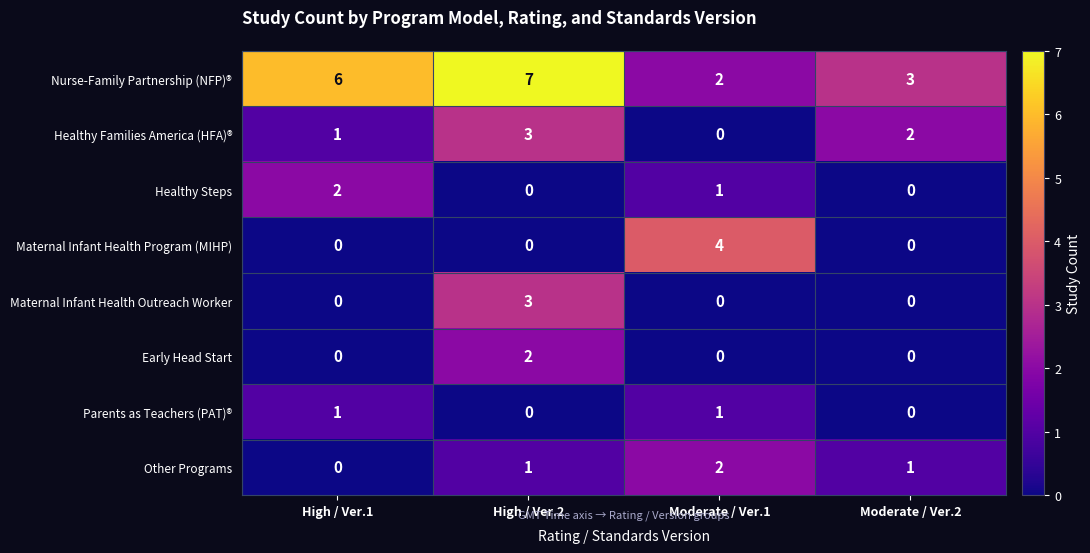

What is the sum of all Healthy Steps values?

3